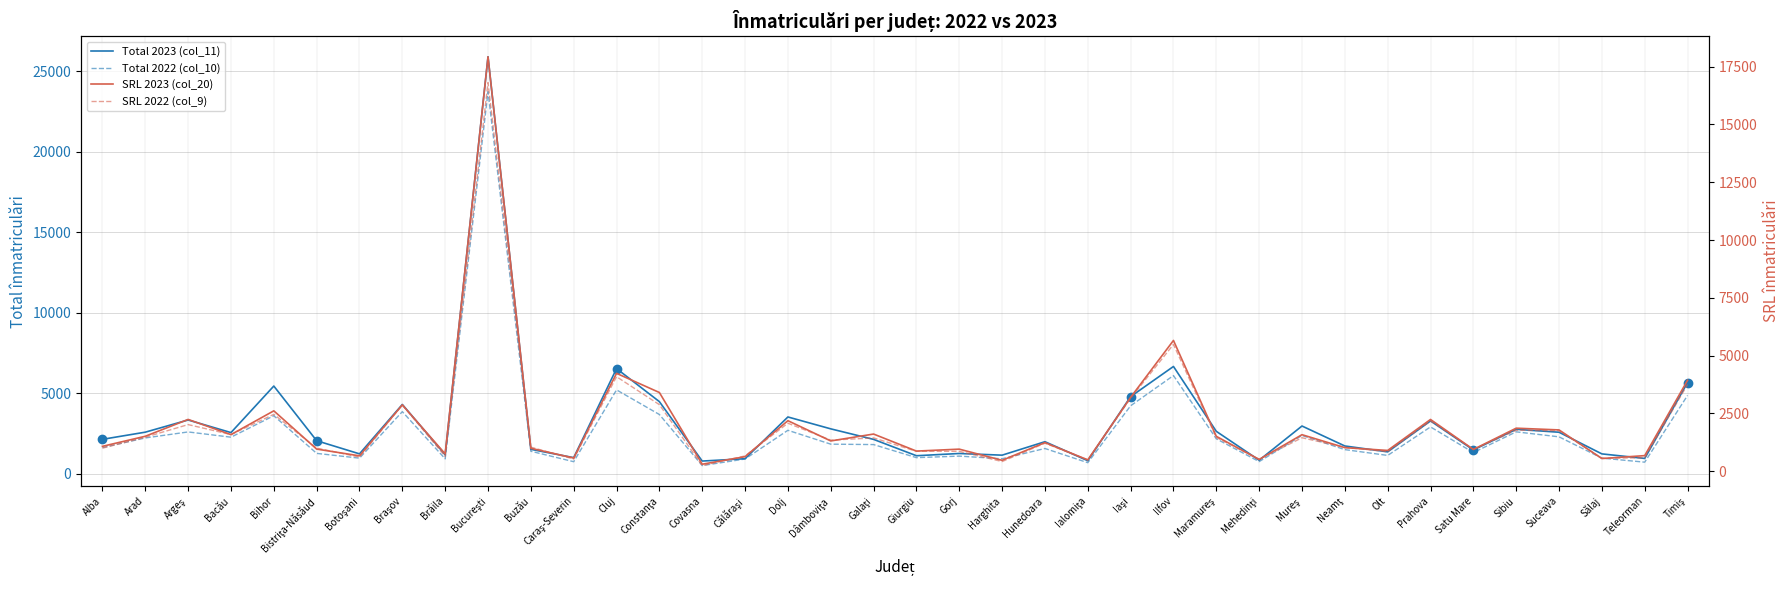

Which category has the lowest value across all series?

Covasna